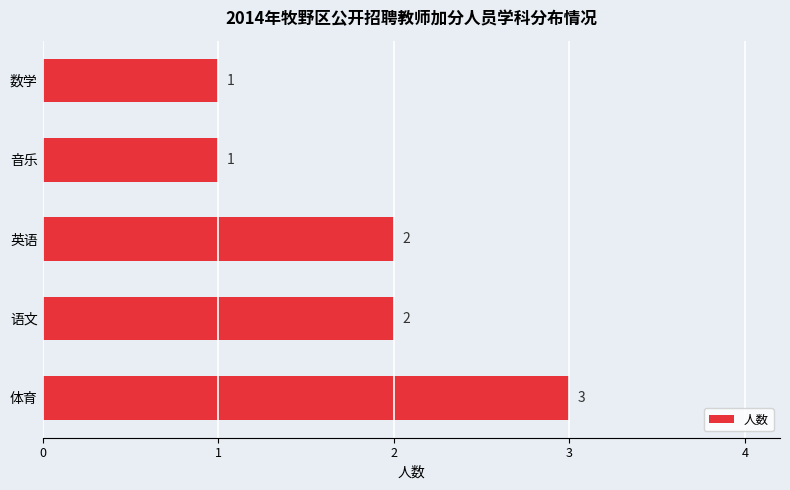

What is the difference between the maximum and minimum values?

2